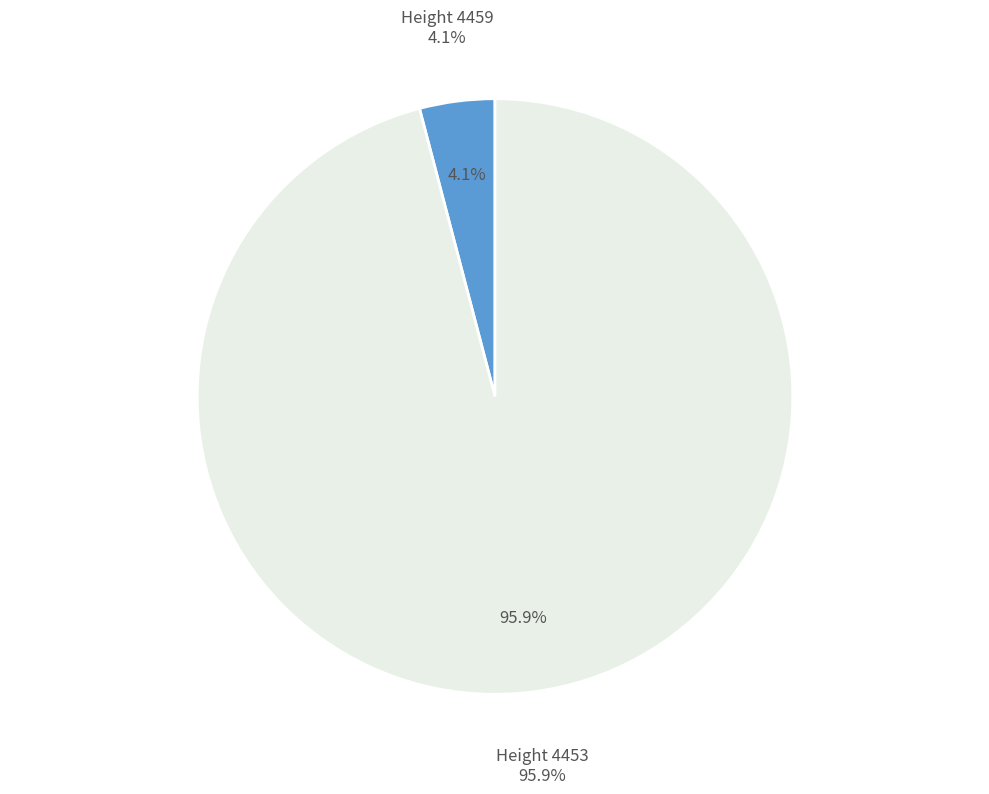

Which category has the smallest portion of the pie?

4459